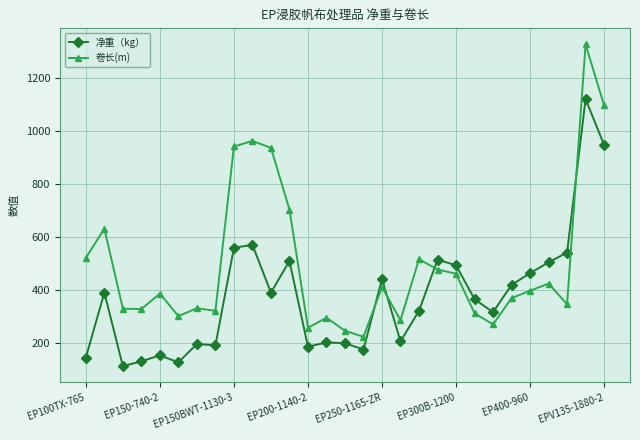

What is the value of the 卷长(m) point at the 9th from the left?

940